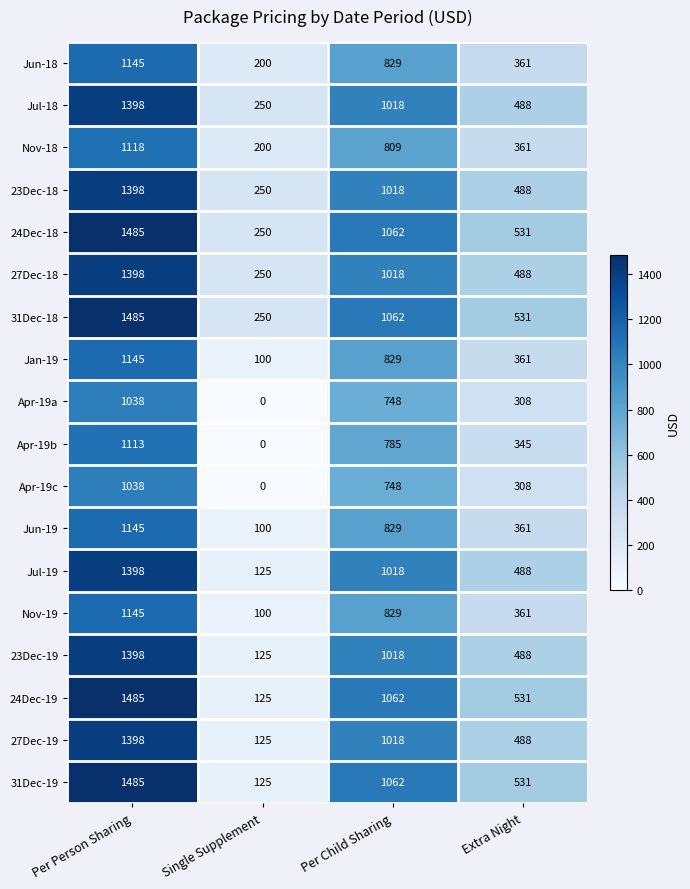

What is the spread (max minus min) of values at Single Supplement?

250